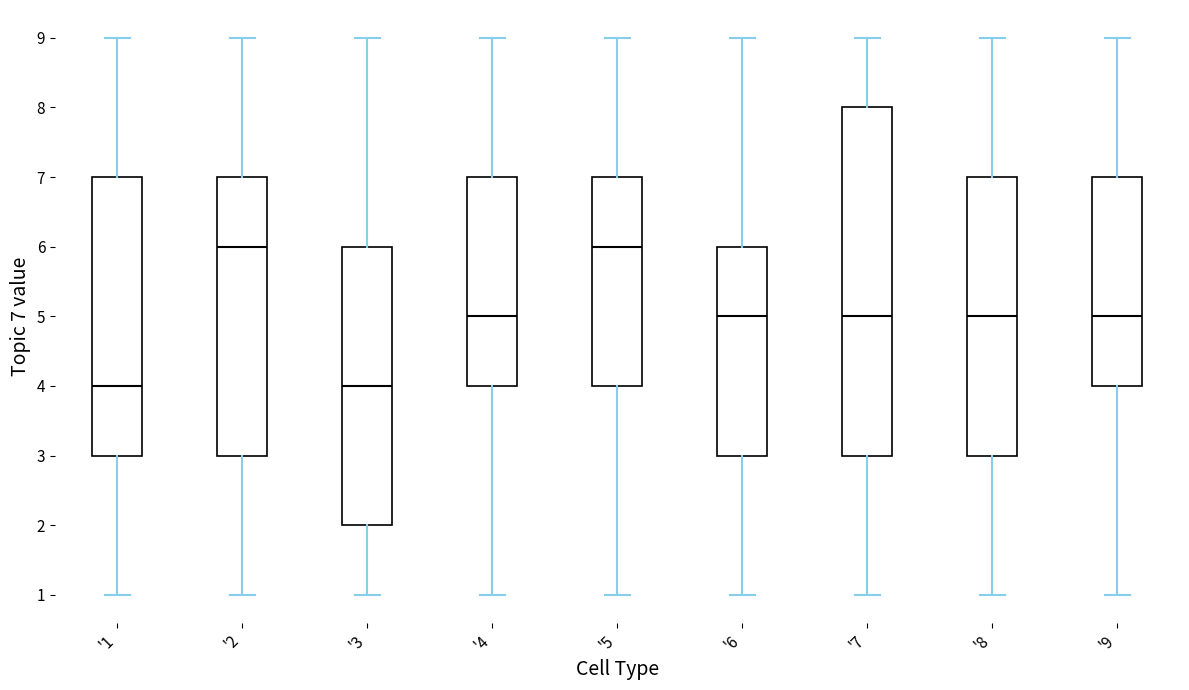

Which box is the tallest, from its lower edge to its upper edge?

'7